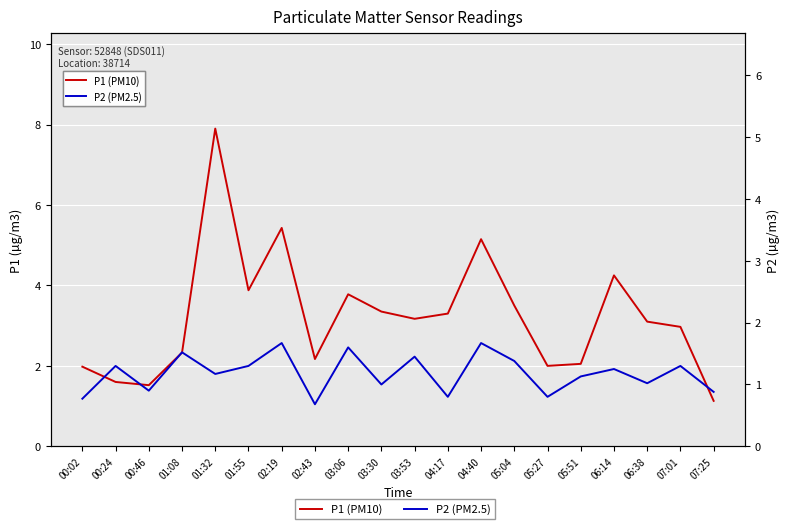

What is the sum of the P1 (PM10) values at 04:40 and 05:27?

7.2